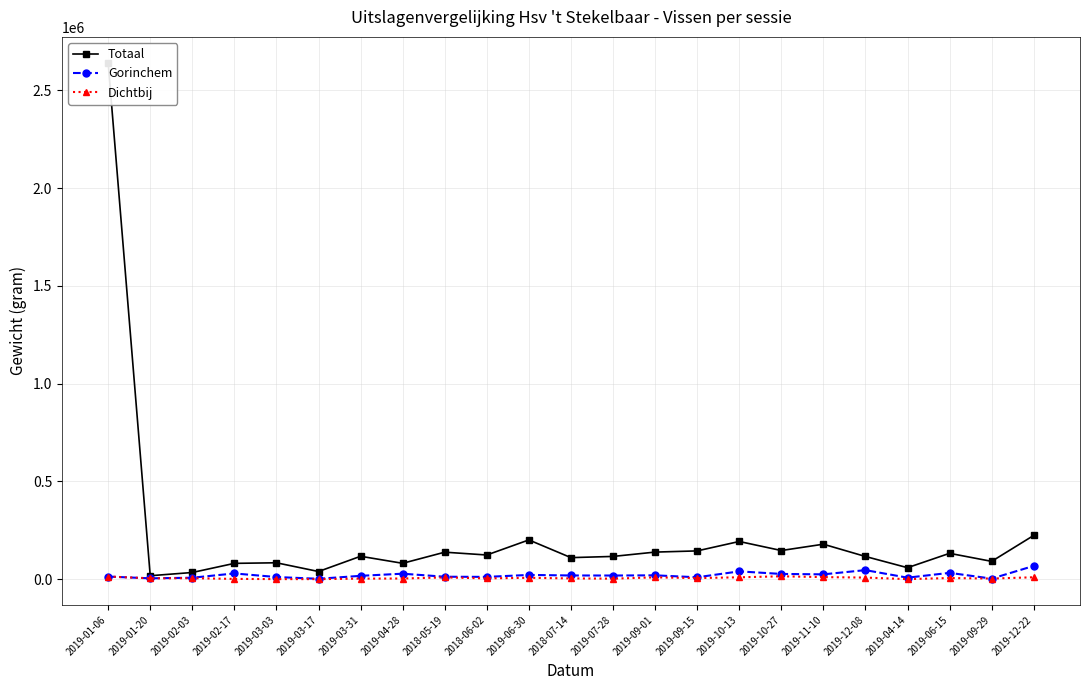

List the series in order of their peak value, lowest first.

Dichtbij, Gorinchem, Totaal